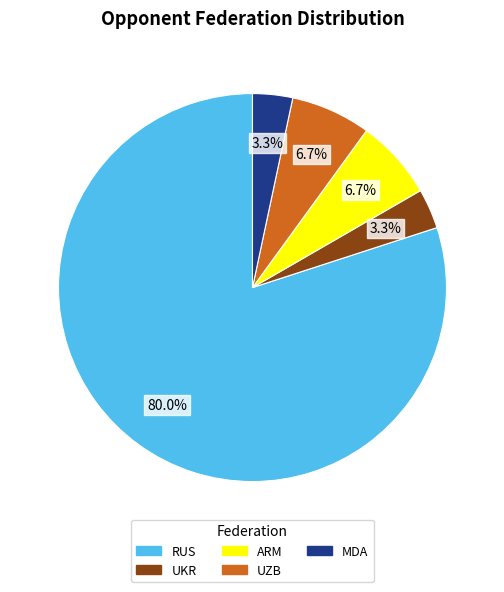

Which has a higher value, UKR or UZB?

UZB